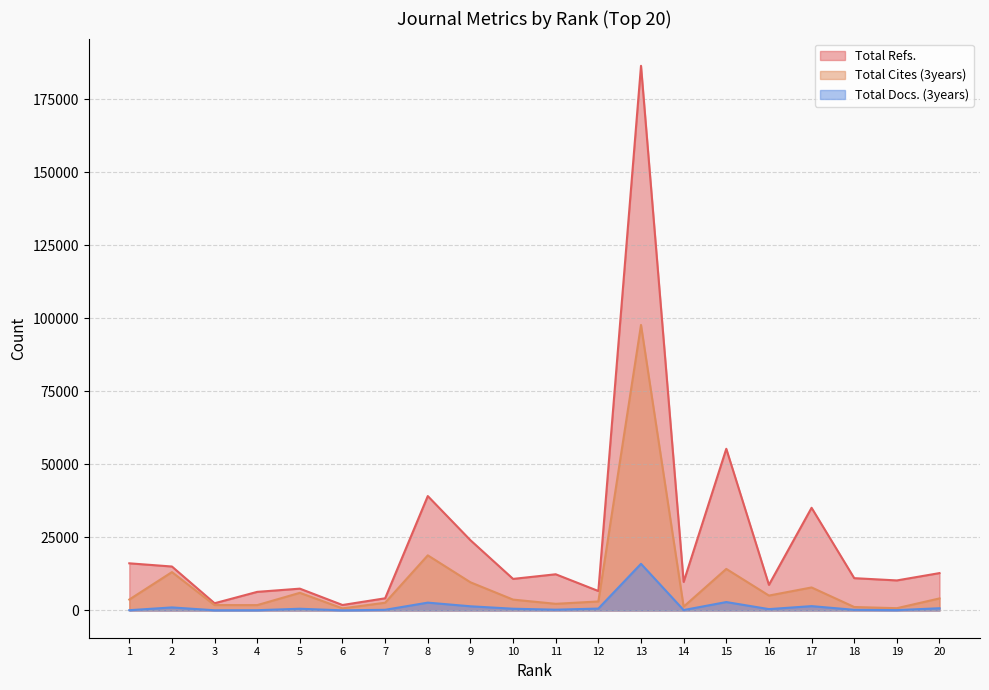

Reading right to left, extract all data points from this chart.

Total Refs.: 20=12803	19=10292	18=11071	17=35163	16=8776	15=55365	14=9778	13=186489	12=6667	11=12399	10=10816	9=24065	8=39175	7=4178	6=1878	5=7476	4=6378	3=2479	2=15056	1=16153
Total Cites (3years): 20=4134	19=789	18=1191	17=7886	16=5111	15=14236	14=1310	13=97762	12=3090	11=2286	10=3725	9=9656	8=18881	7=2661	6=721	5=6053	4=1840	3=1860	2=13144	1=3747
Total Docs. (3years): 20=772	19=126	18=230	17=1495	16=472	15=2890	14=149	13=15980	12=654	11=274	10=605	9=1440	8=2692	7=233	6=53	5=597	4=96	3=77	2=1050	1=100